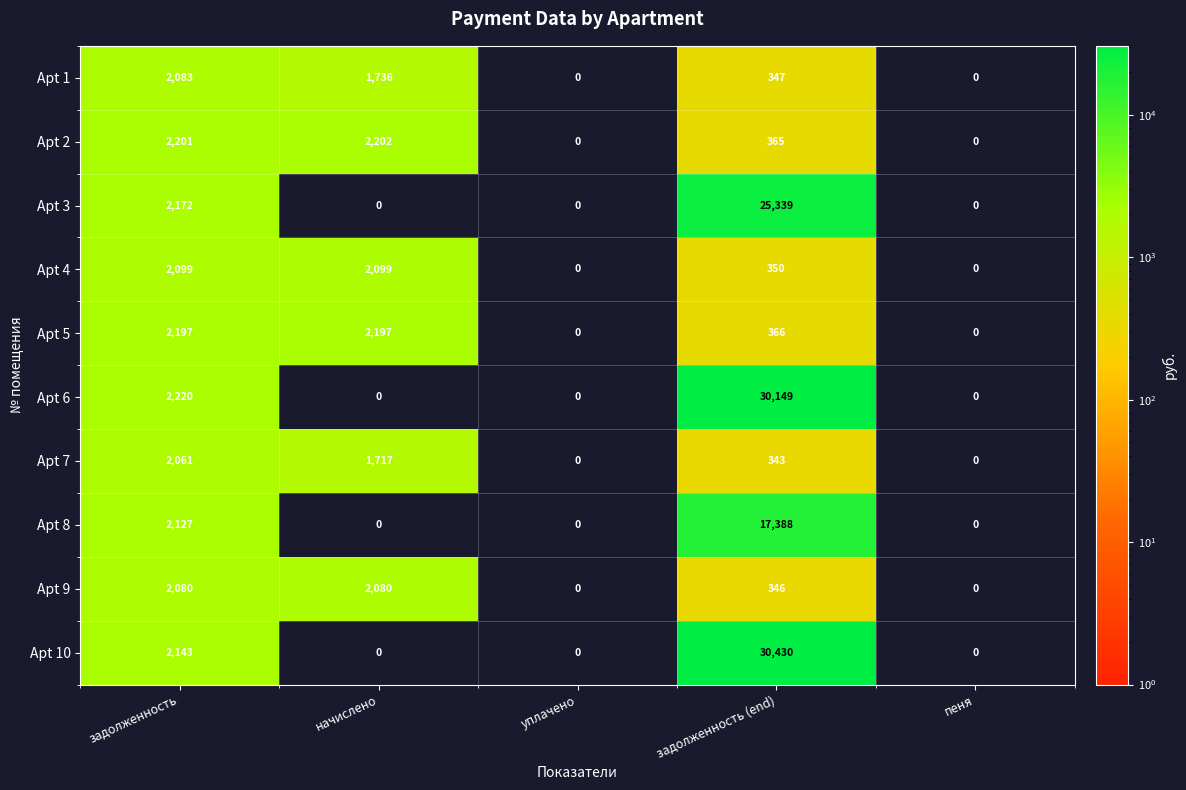

What is the greatest value displayed?

30430